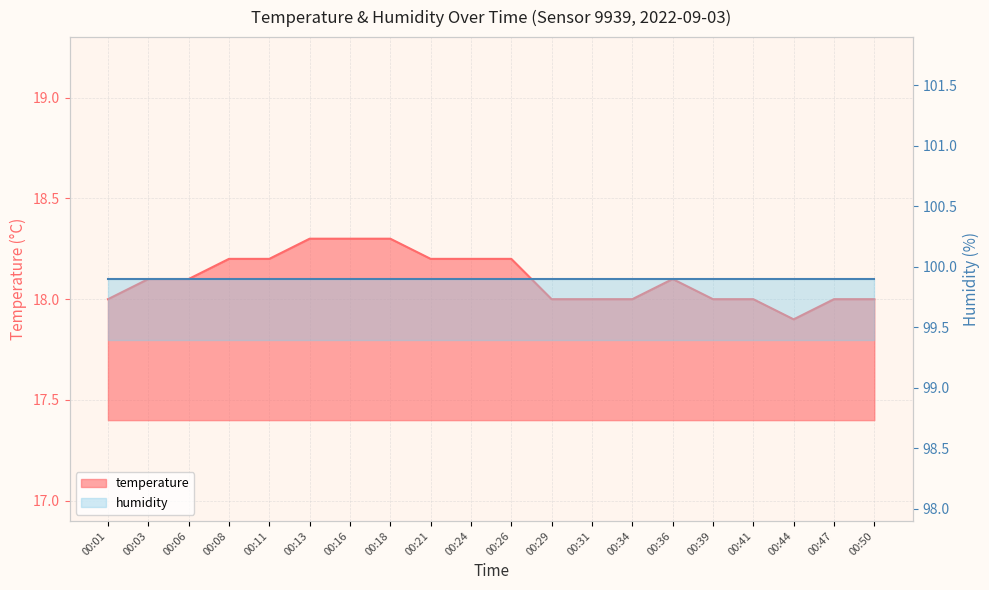

How many points are lower than both their immediate neighbors (excluding endpoints)?

1